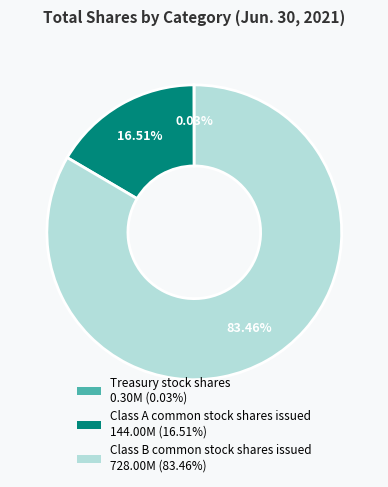

Which slice is the largest?

Class B common stock shares issued